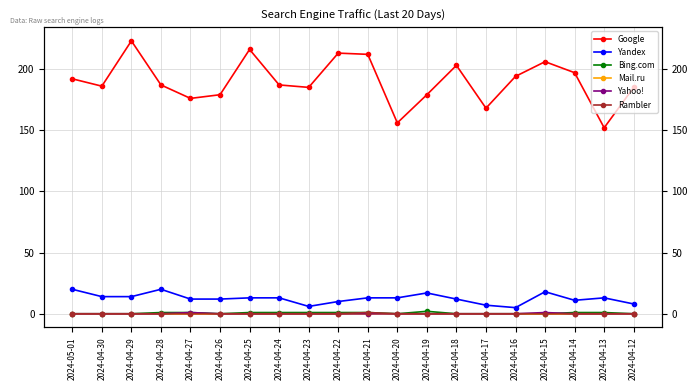

What is the spread (max minus min) of values at 2024-04-17?

168